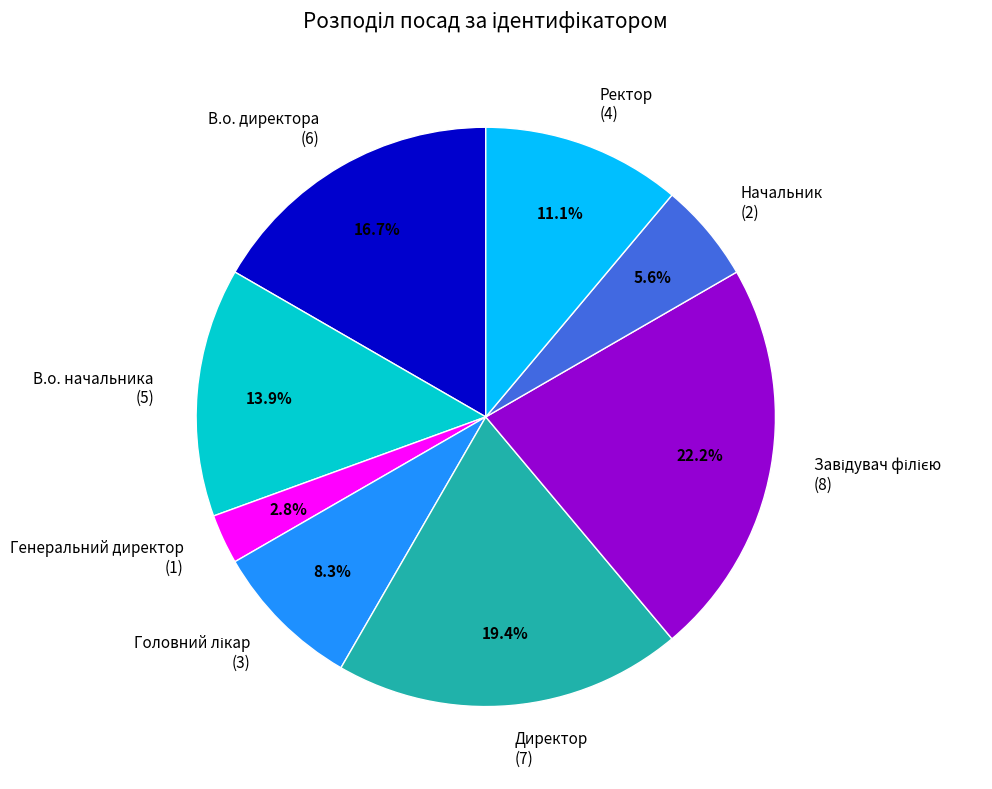

To the nearest percent, what percentage of the pie is Генеральний директор?

3%